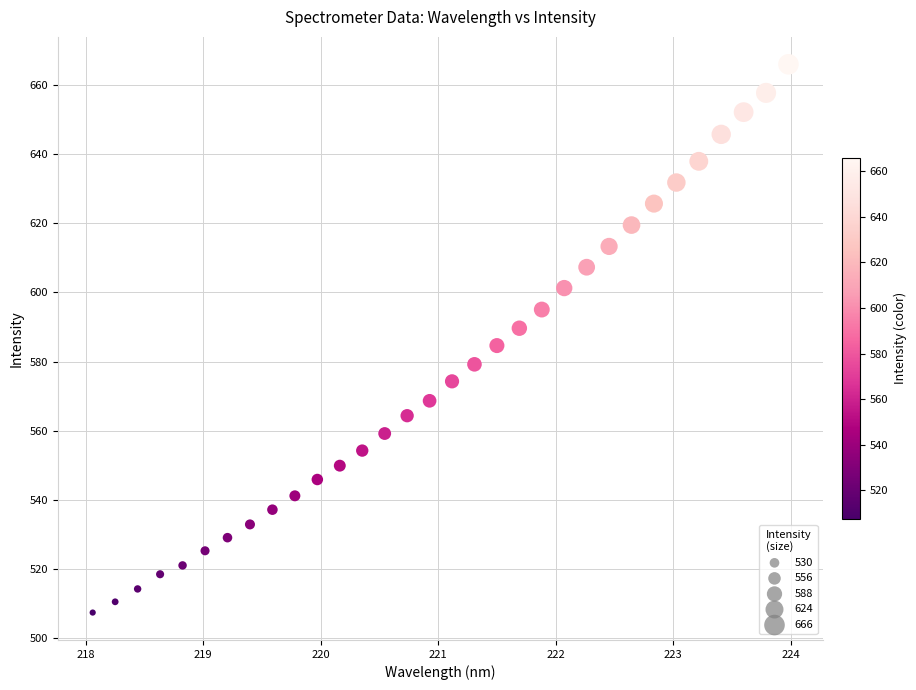

What is the range of Y values (max minus min)?

158.7